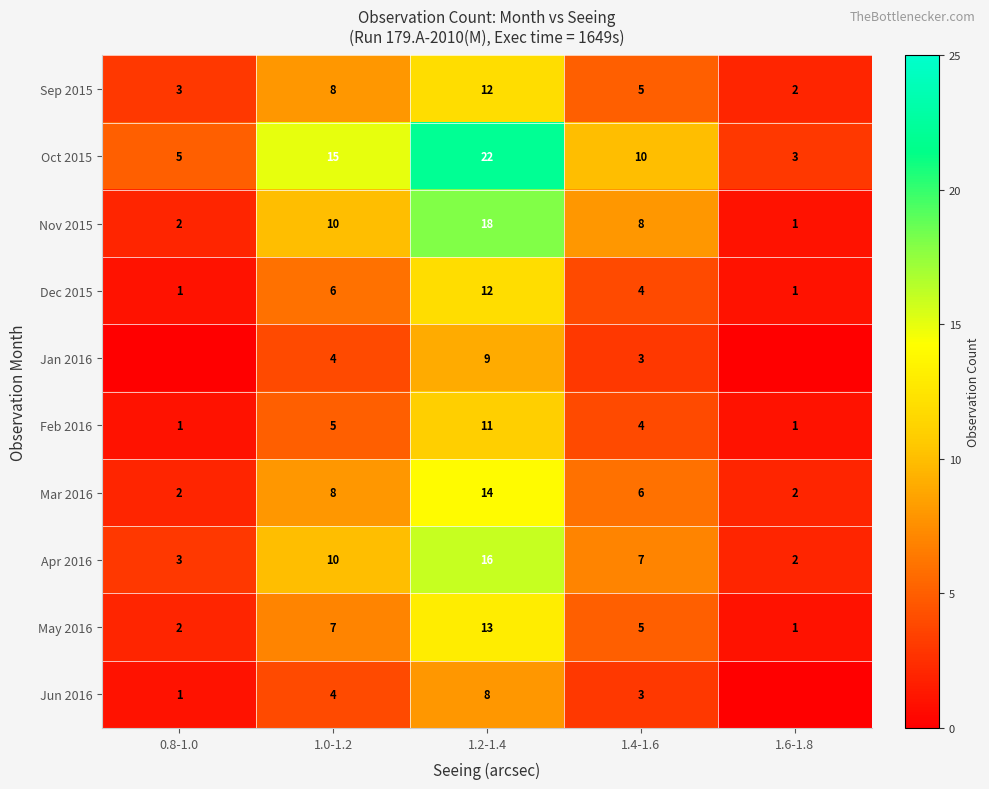

How many data points does each series have?

5